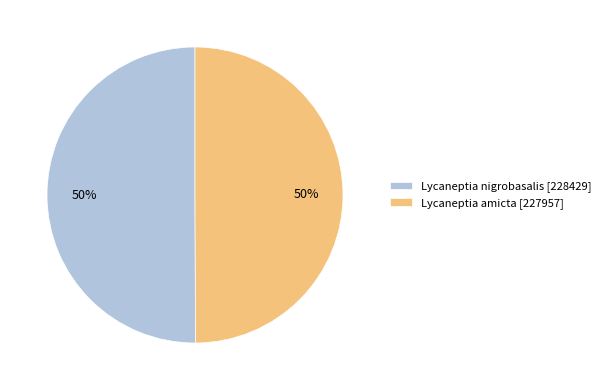

Count the number of slices in the pie.

2